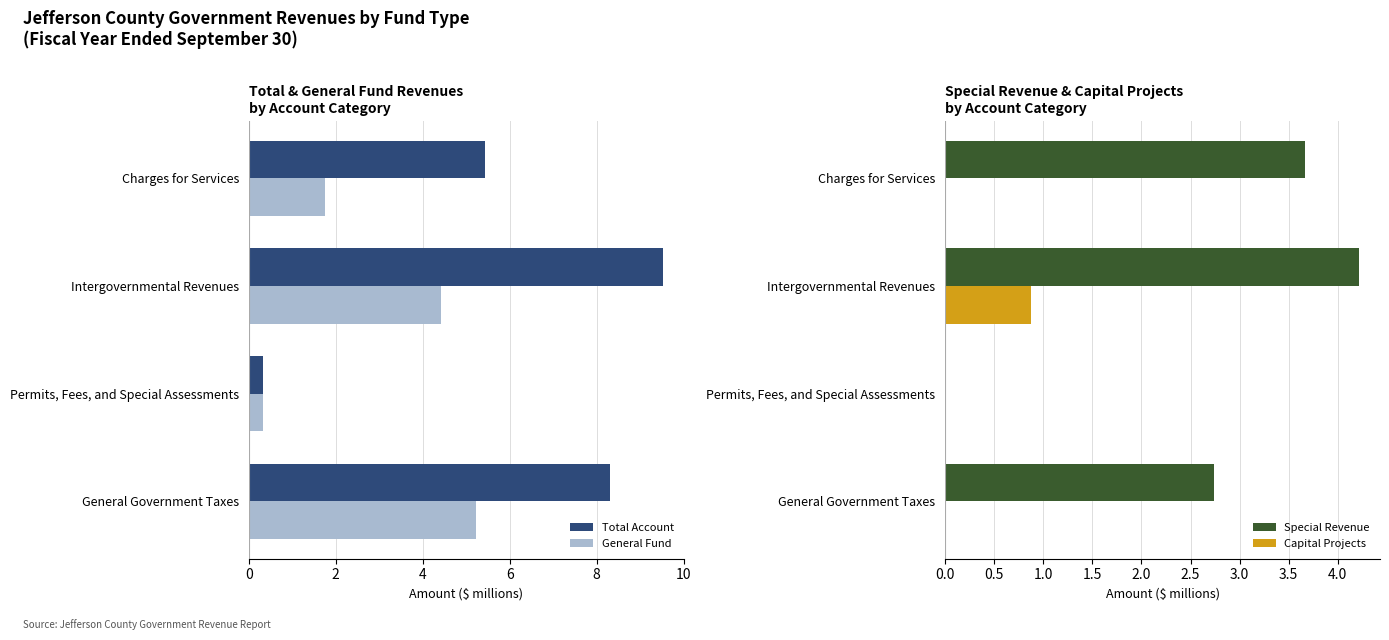

How many values in the Special Revenue series are below 3?

2